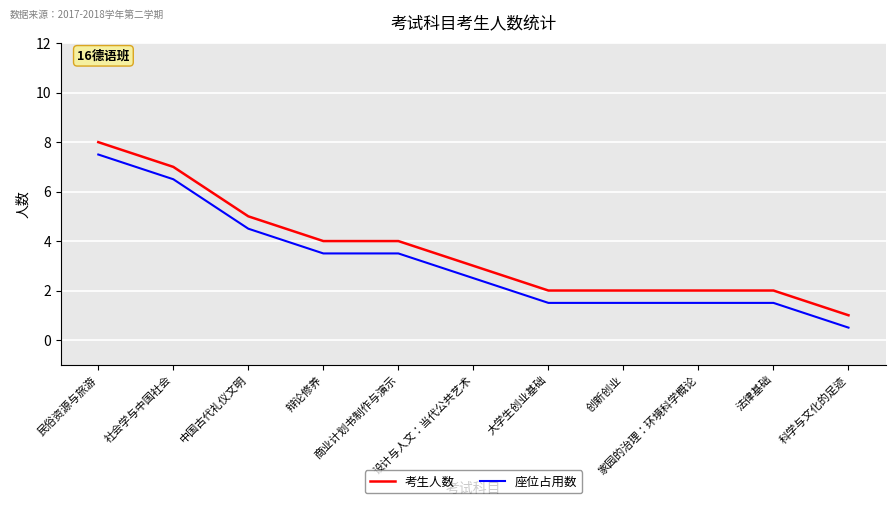

Rank the series by their average value, from highest to lowest.

考生人数, 座位占用数